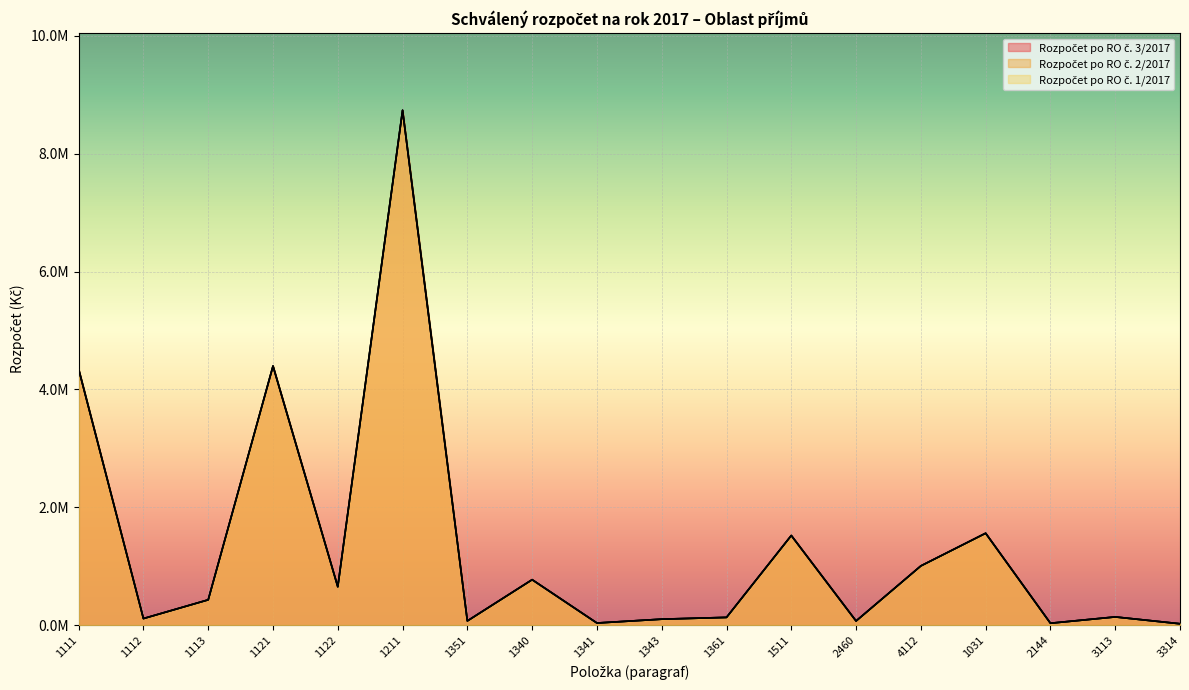

Does the chart display data point markers on the line(s)?

No